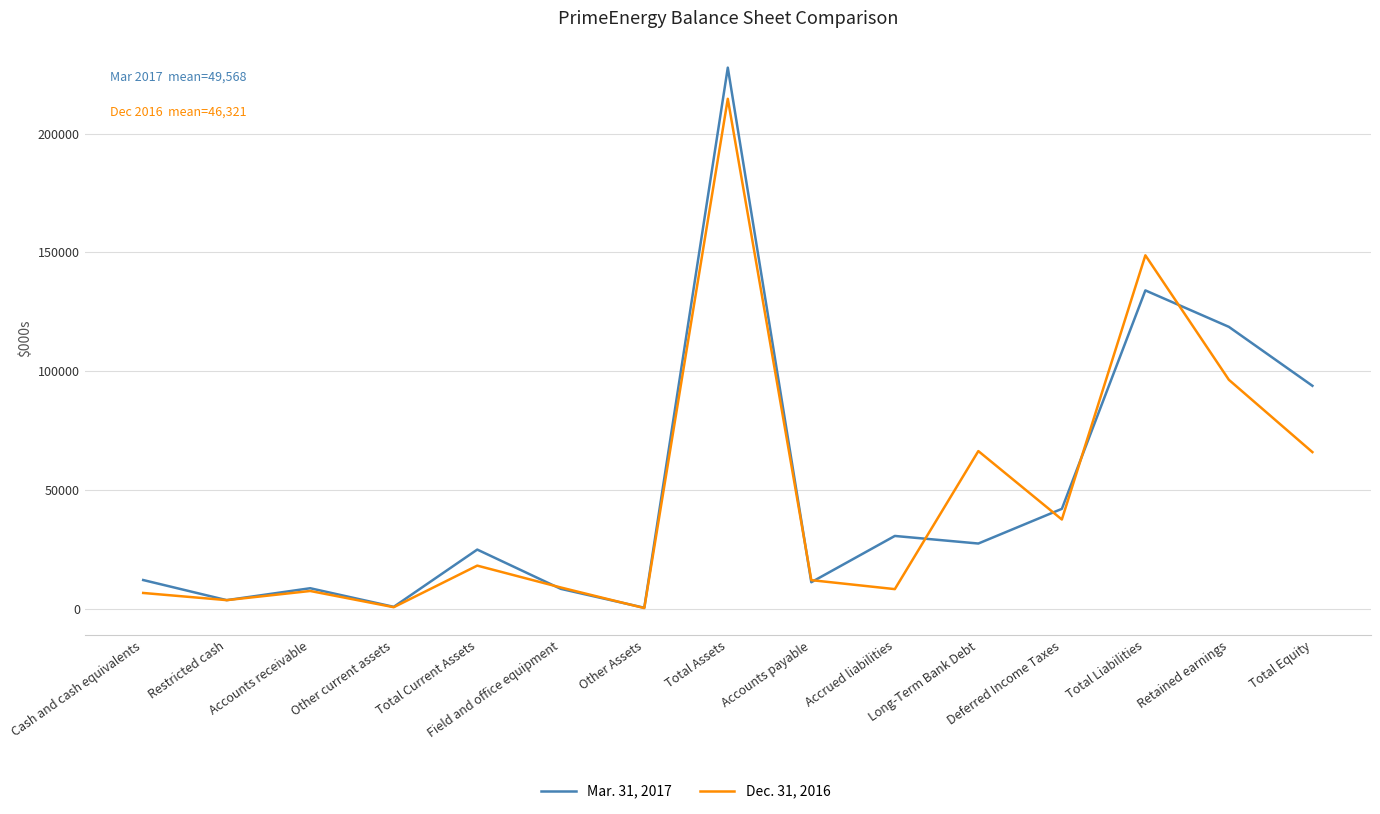

Is the value of Dec. 31, 2016 at Cash and cash equivalents greater than the value of Mar. 31, 2017 at Total Equity?

No